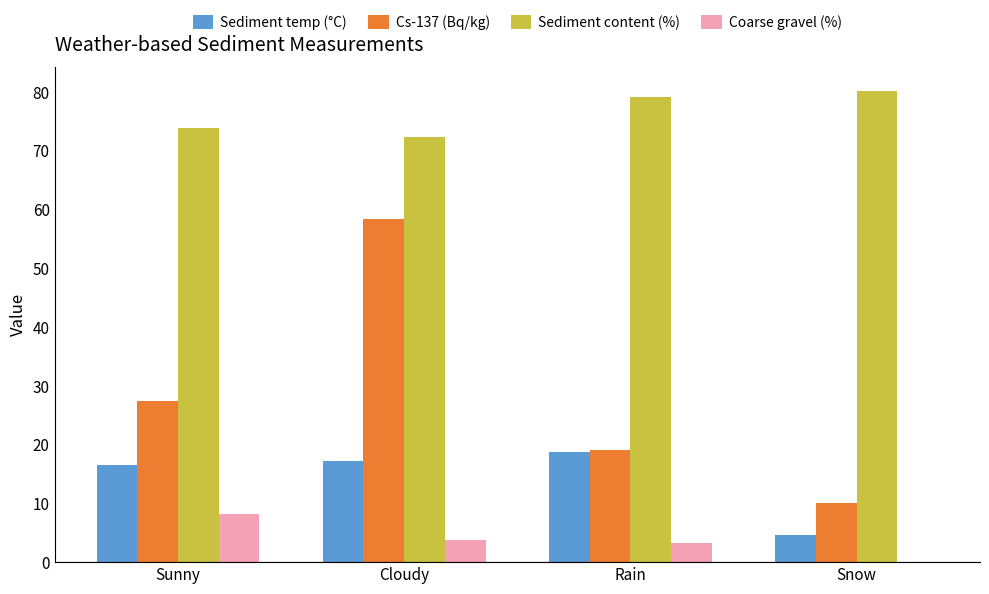

At which label is Sediment content (%) closest to 76?

Sunny